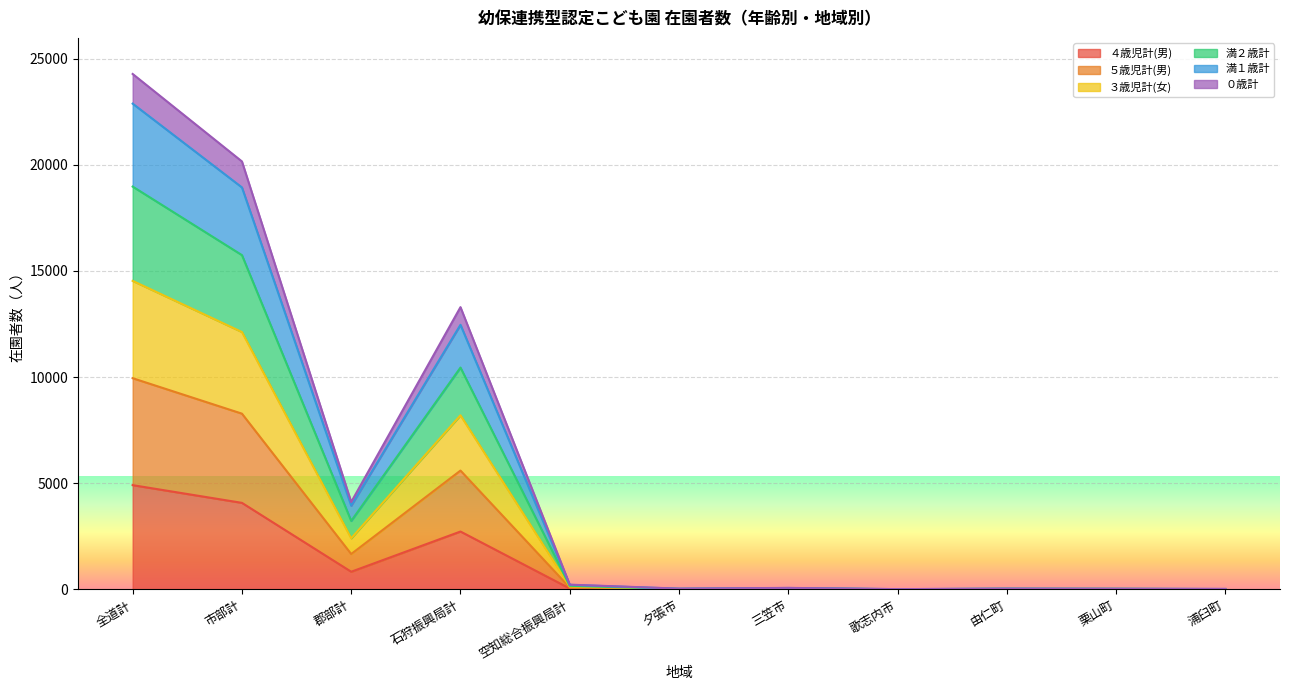

Rank the series at 夕張市 from highest to lowest value.

満１歳計, 満２歳計, ０歳計, ５歳児計(男), ３歳児計(女), ４歳児計(男)